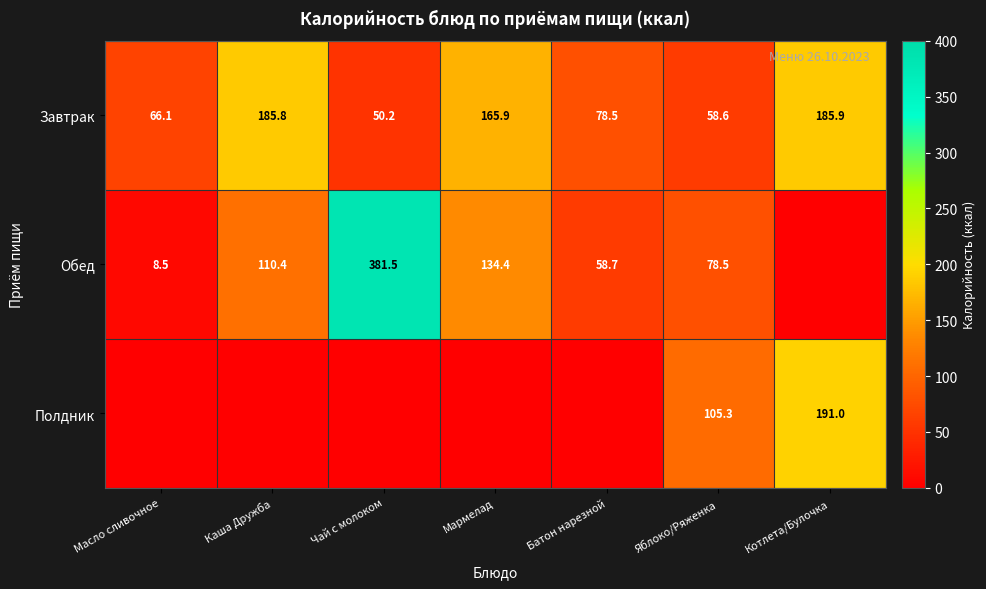

At which label does Завтрак first exceed 78?

Каша Дружба